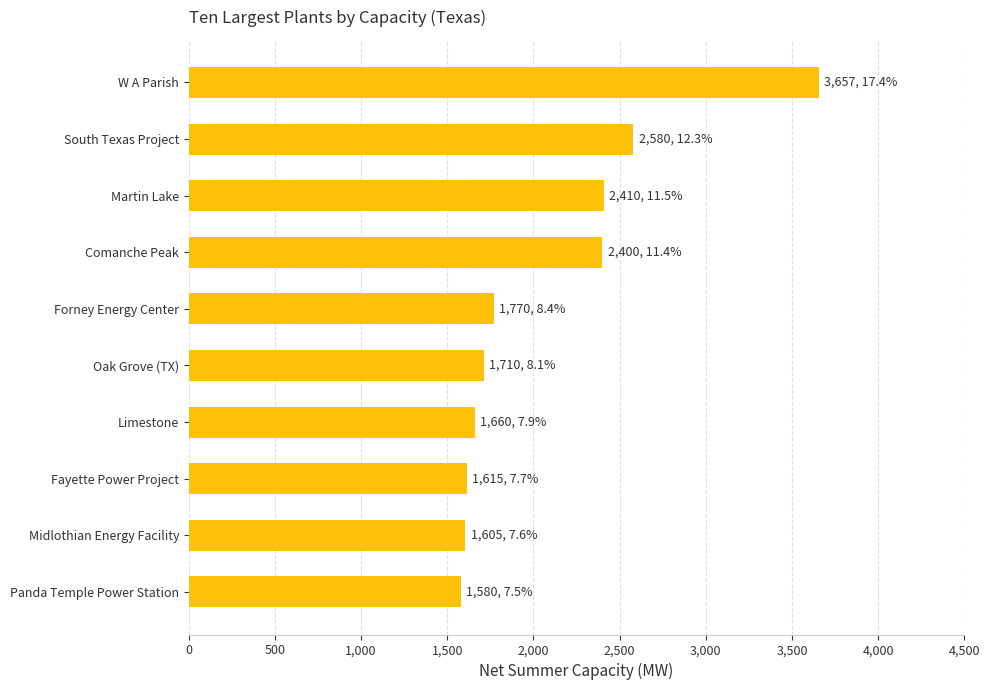

What is the difference between the maximum and second lowest values?

2052